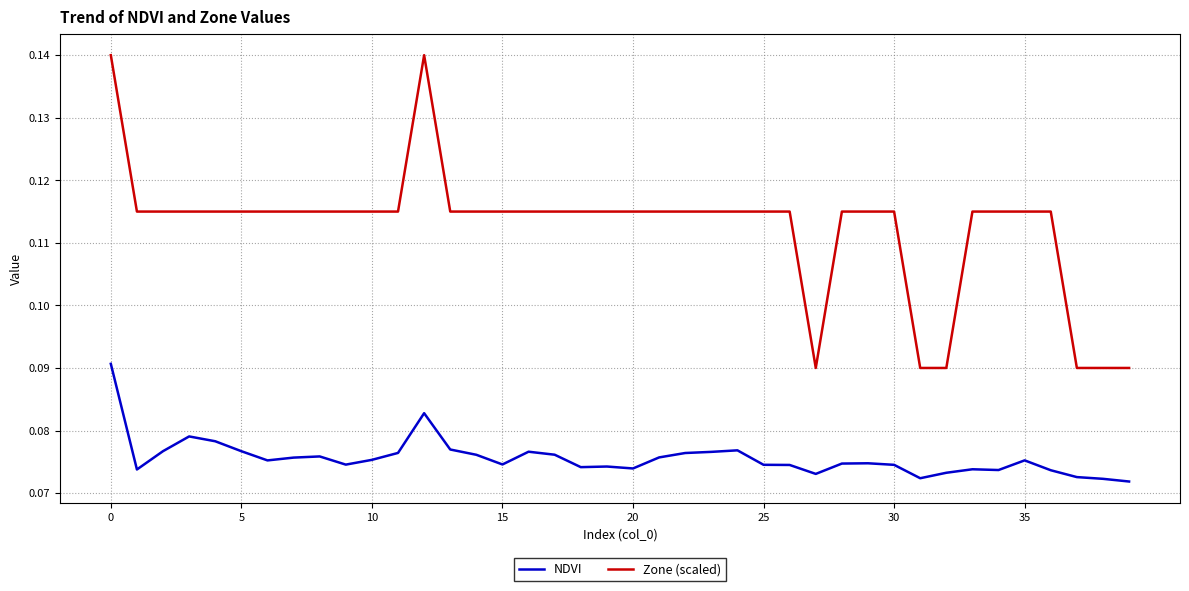

Rank the series by their average value, from lowest to highest.

NDVI, Zone (scaled)